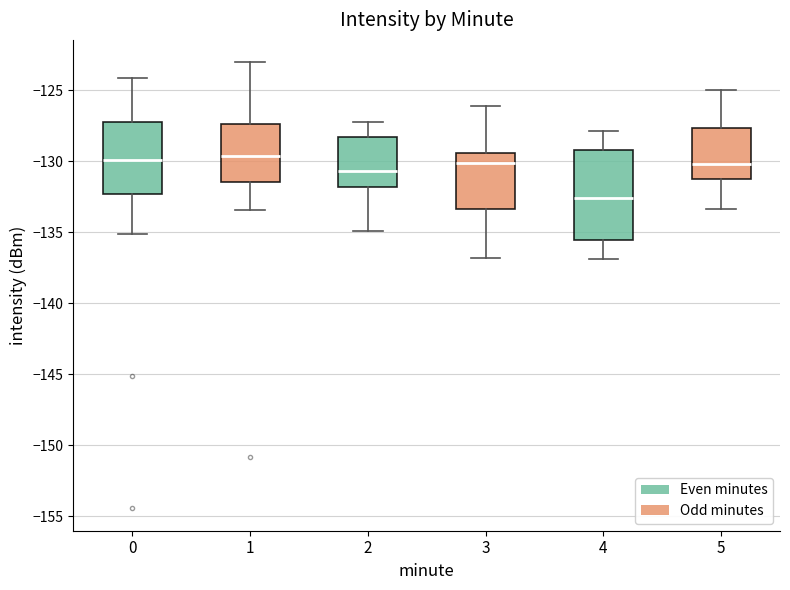

Reading left to right, transcribe this box plot: for each box, give where its median line is, the range the box spans, and where its two whiskers end, as read against the y-axis. The values are not printed on the chart, so give them approximately, as read against the axis.

0: median -130.0, box -132.5 to -127.5, whiskers -135.0 to -124.0
1: median -129.5, box -131.5 to -127.5, whiskers -133.5 to -123.0
2: median -130.5, box -132.0 to -128.5, whiskers -135.0 to -127.0
3: median -130.0, box -133.5 to -129.5, whiskers -137.0 to -126.0
4: median -132.5, box -135.5 to -129.0, whiskers -137.0 to -128.0
5: median -130.0, box -131.5 to -127.5, whiskers -133.5 to -125.0